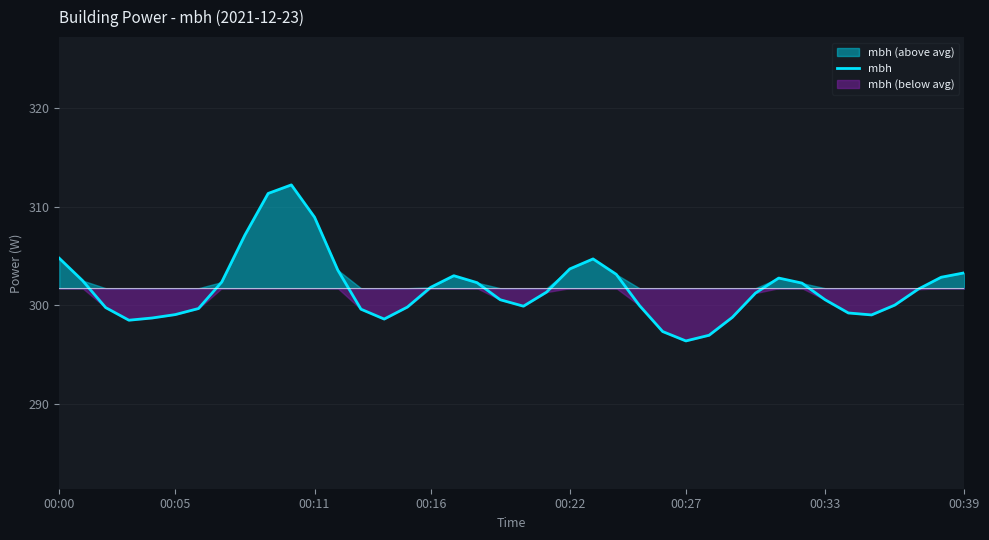

How many points are lower than both their immediate neighbors (excluding endpoints)?

5